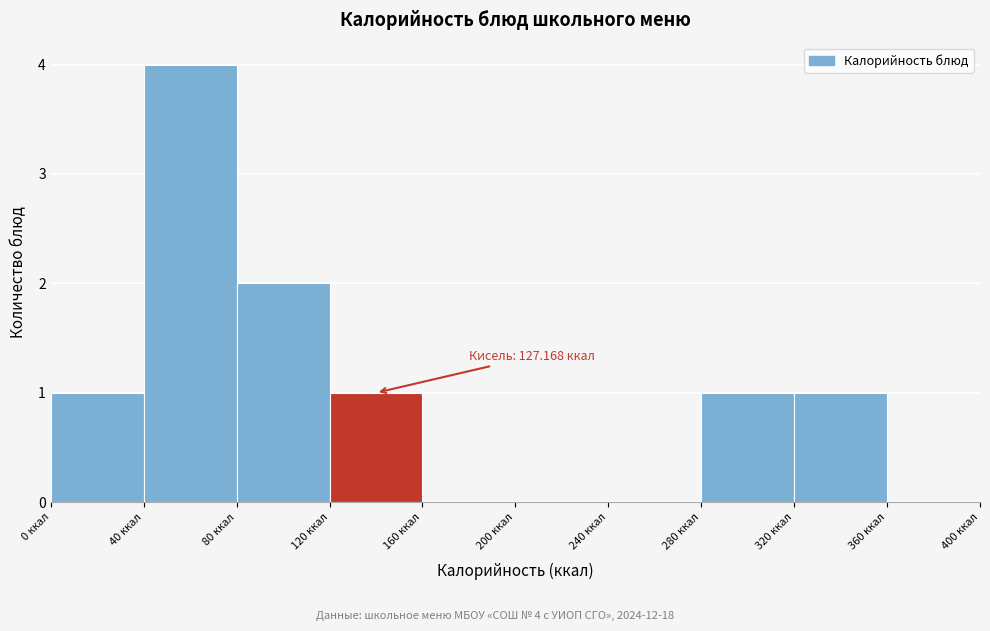

Over which range of the x-axis is the bar tallest?

40 to 80